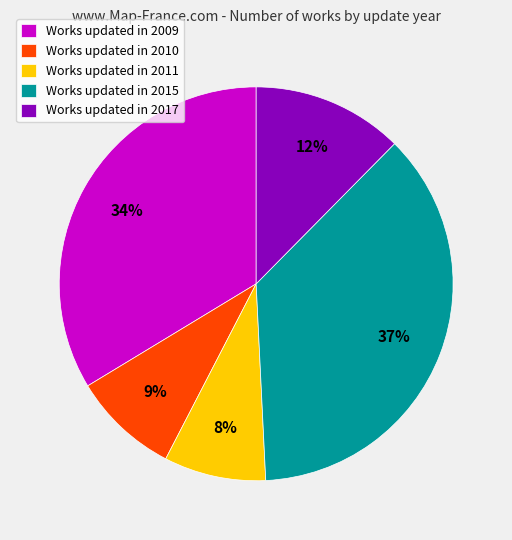

How many slices are in this pie chart?

5